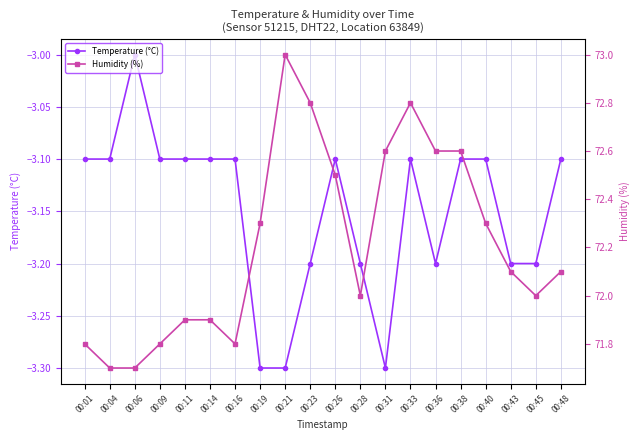

What are all the series names shown in the legend?

Temperature (°C), Humidity (%)